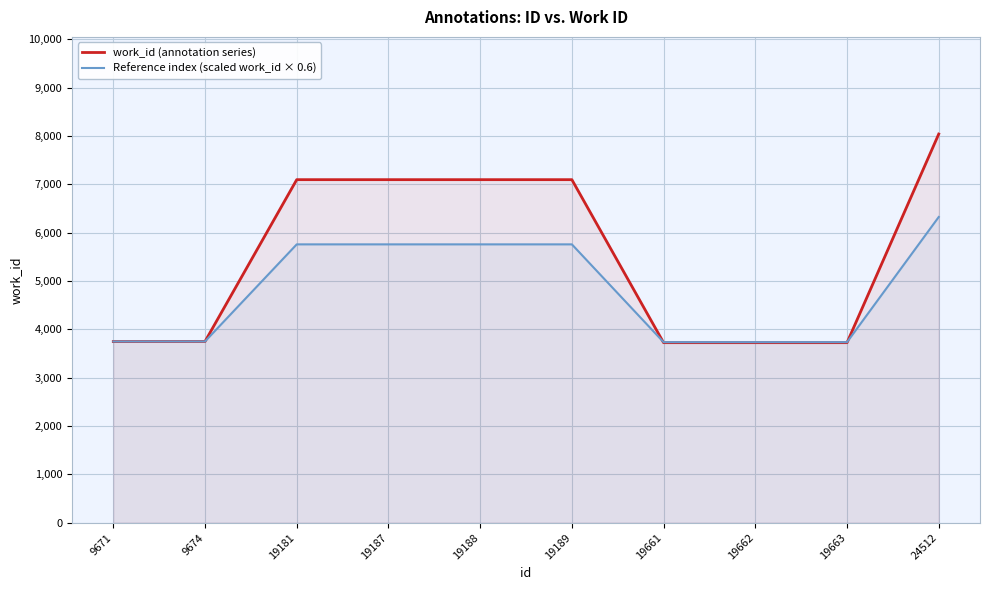

How many values in the work_id (annotation series) series are below 7097?

5